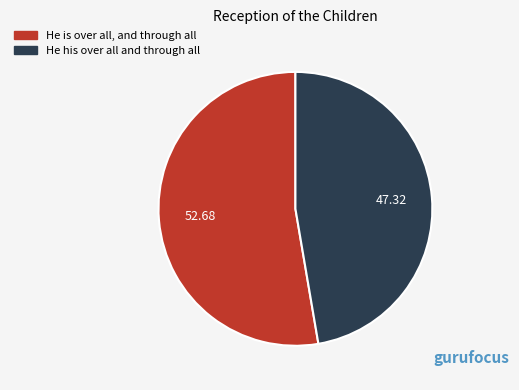

Rank the categories by value from highest to lowest.

He is over all, and through all, He his over all and through all